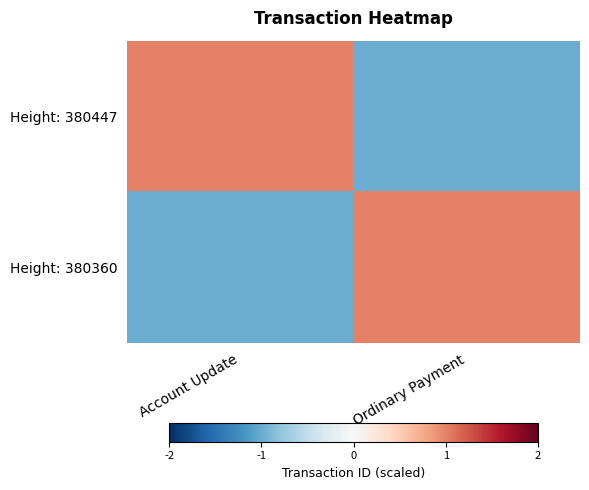

Which series has the largest total across all categories?

Height: 380447